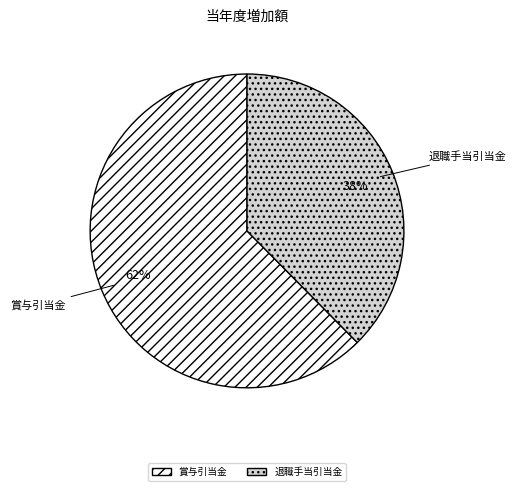

How many segments does this pie chart have?

2